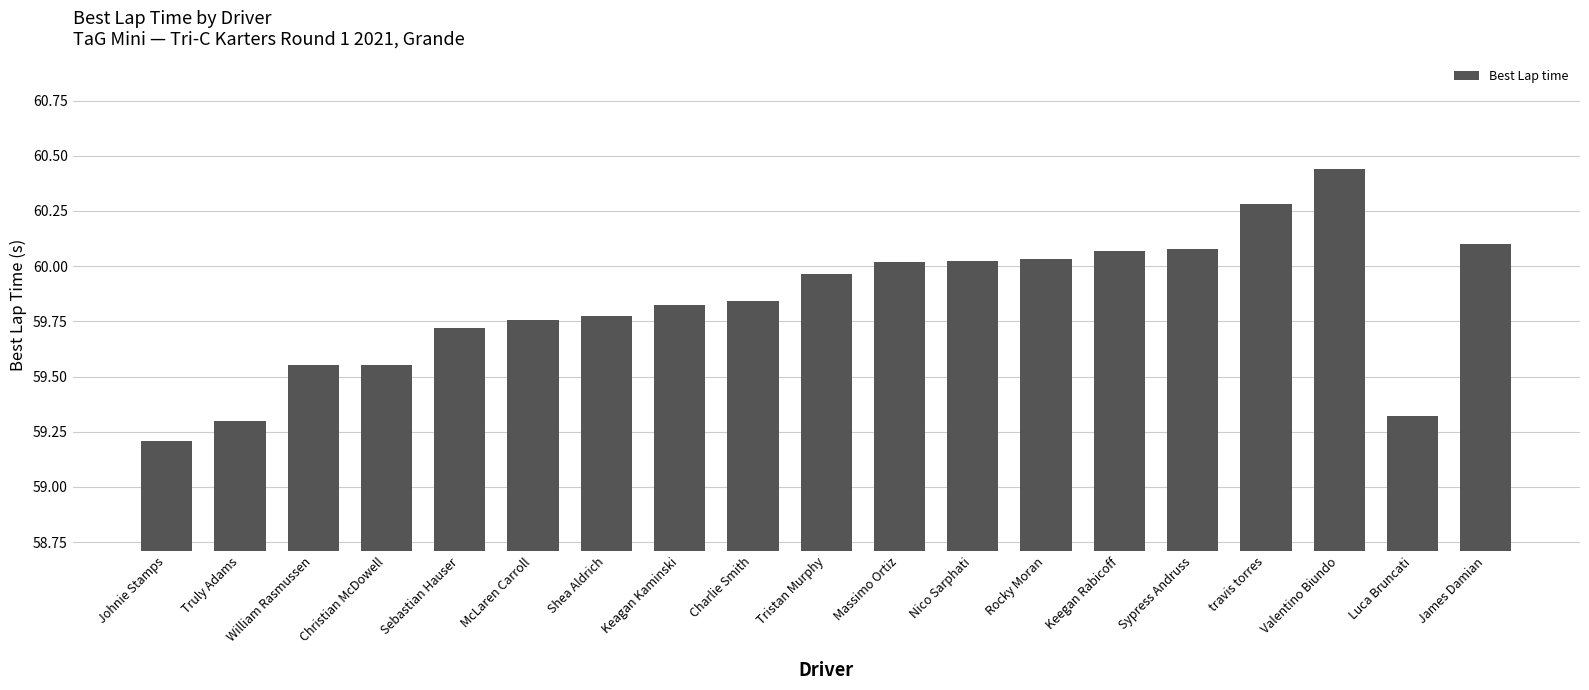

What is the ratio of the value at McLaren Carroll to the value at Shea Aldrich?

1.0